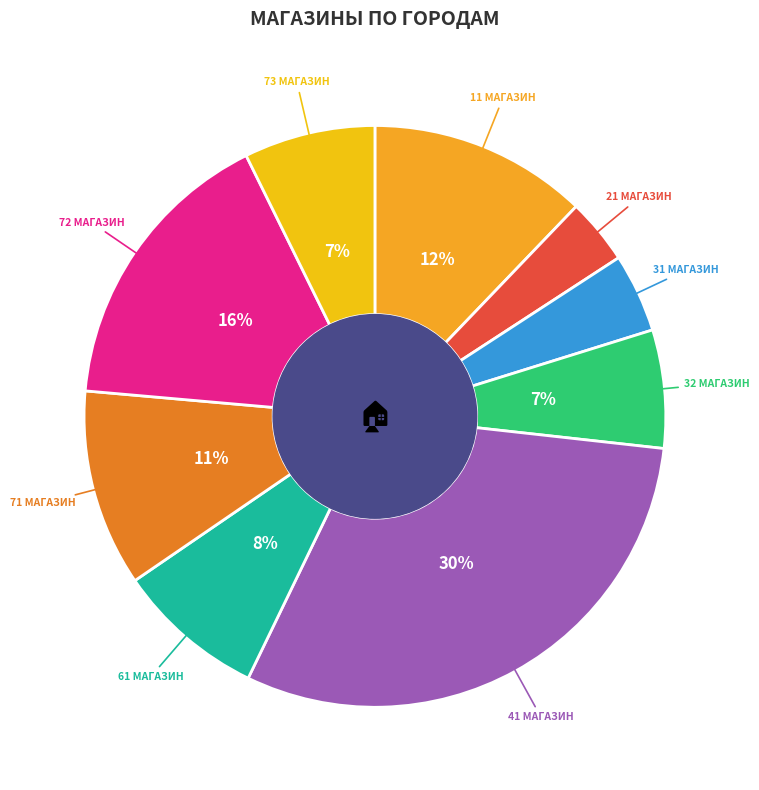

Count the number of slices in the pie.

9